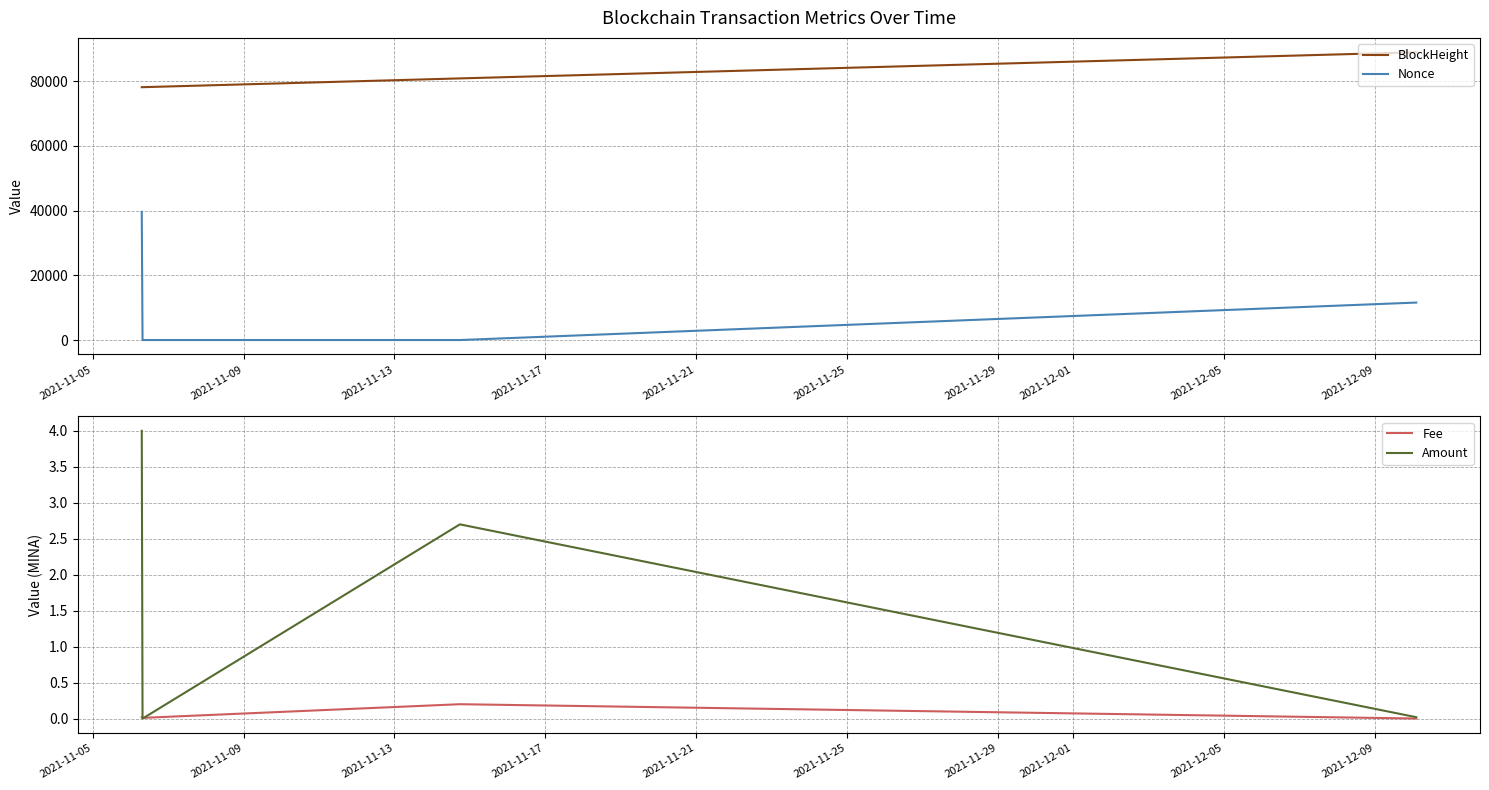

True or false: Nonce and BlockHeight intersect in this chart.

False